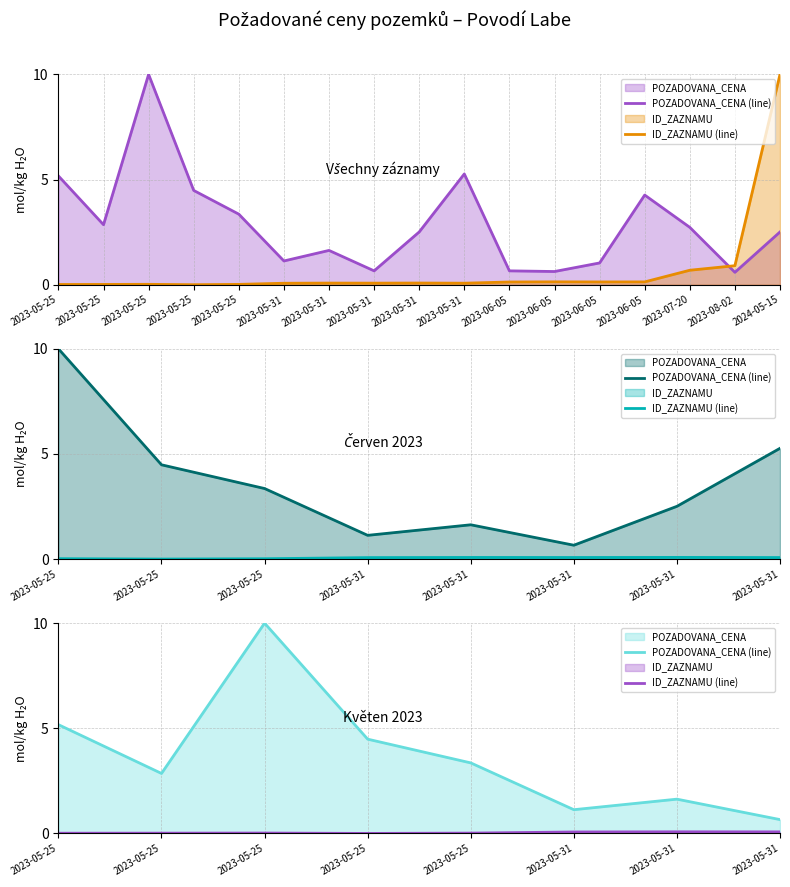

Between 2023-05-25 and 2023-05-31, which series saw the biggest shift?

POZADOVANA_CENA (line)